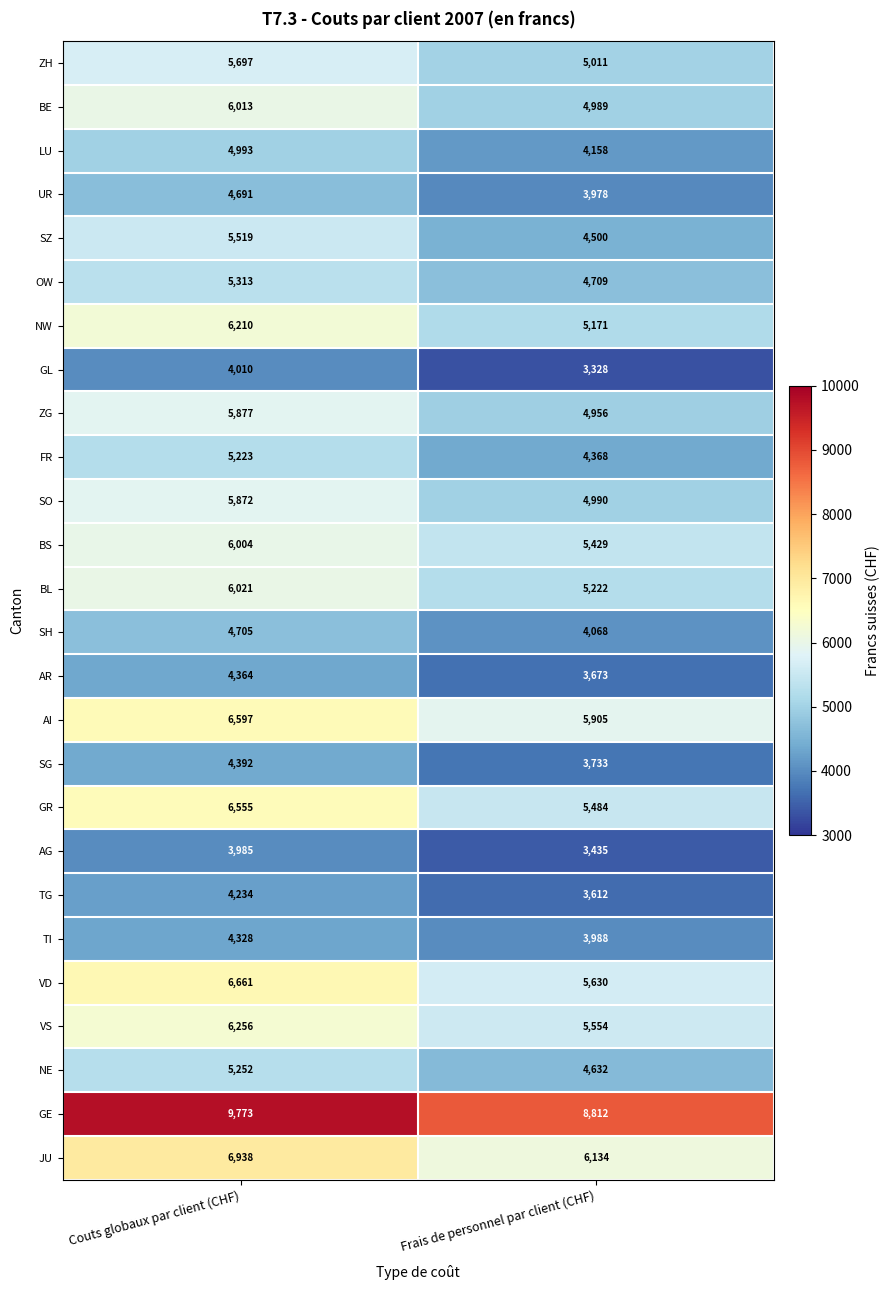

What is the approximate value of ZG at Couts globaux par client (CHF)?

5877